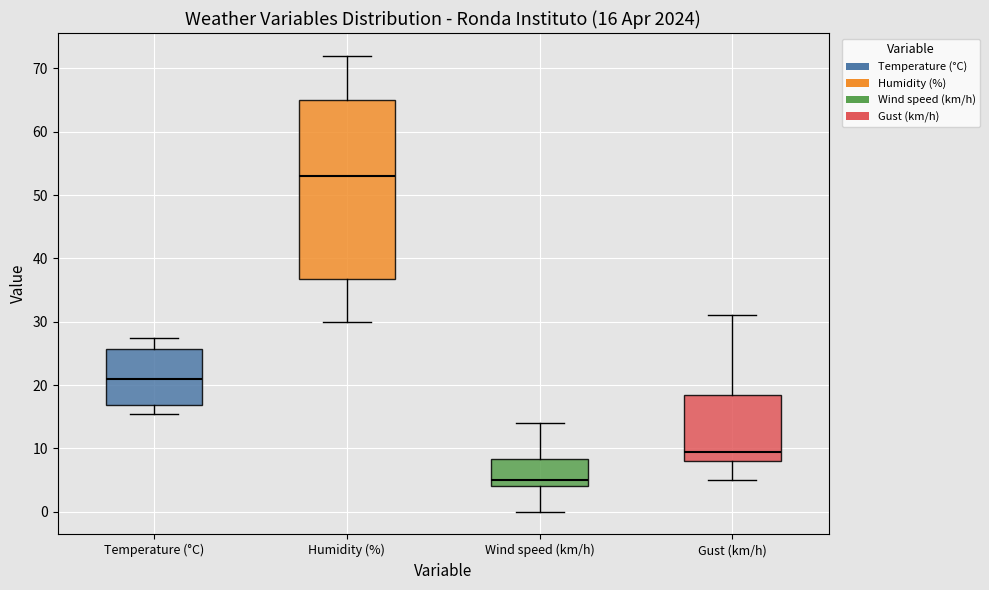

Which box is the tallest, from its lower edge to its upper edge?

Humidity (%)